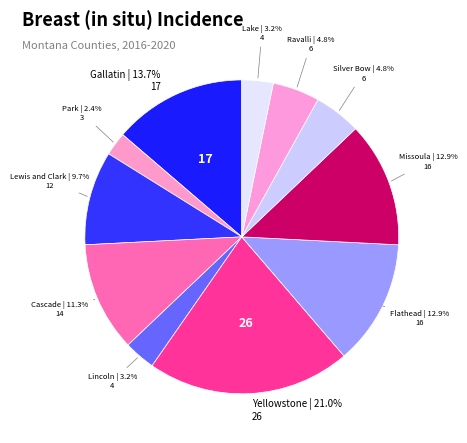

What is the largest slice in the pie chart?

Yellowstone County